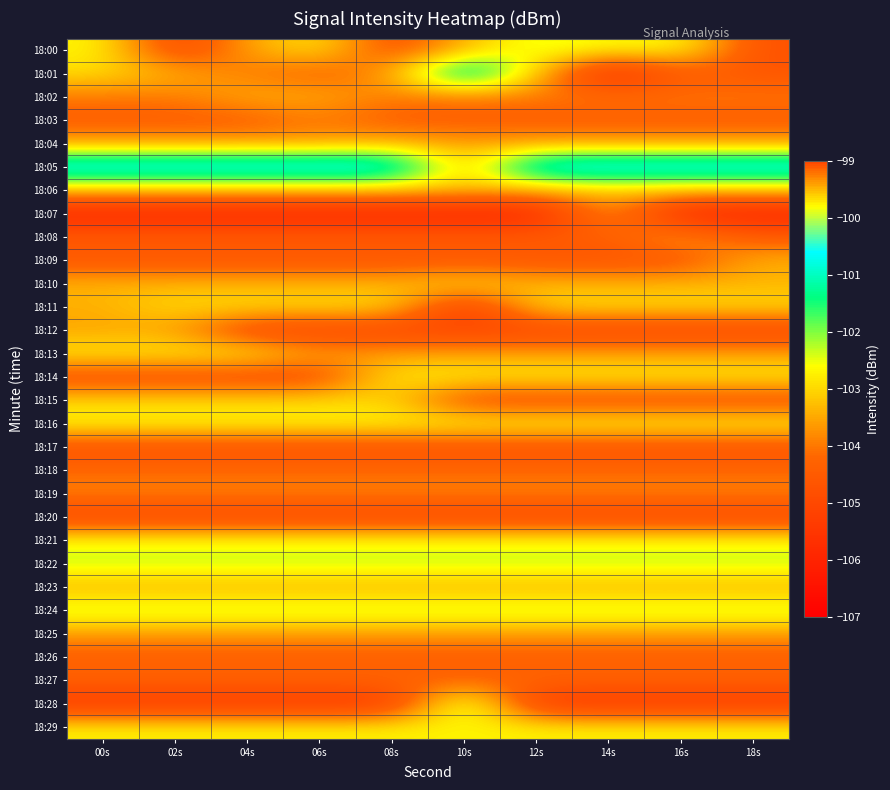

Which series has the largest total across all categories?

18:05